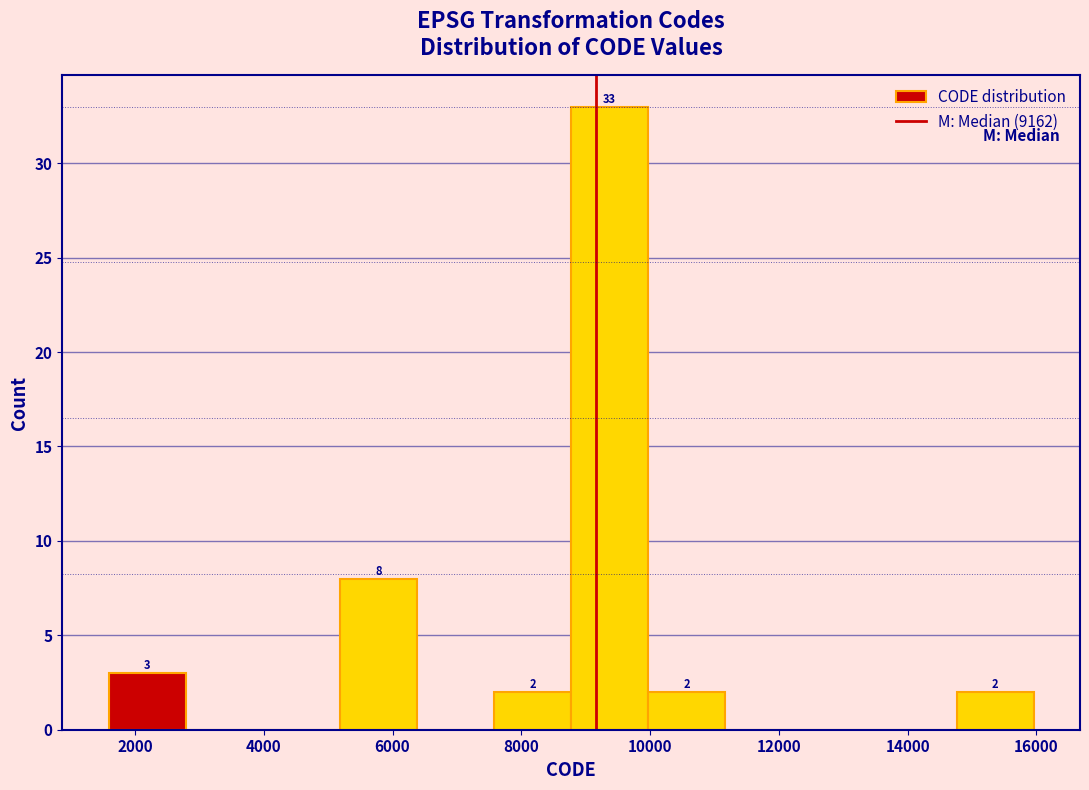

Over which range of the x-axis is the bar tallest?

8800 to 10000